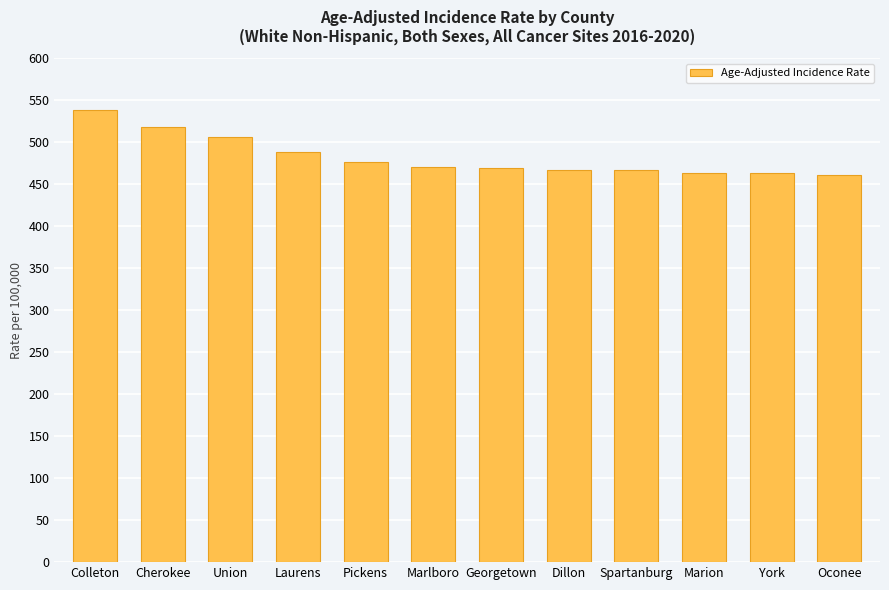

What is the difference between the maximum and minimum values?

77.9